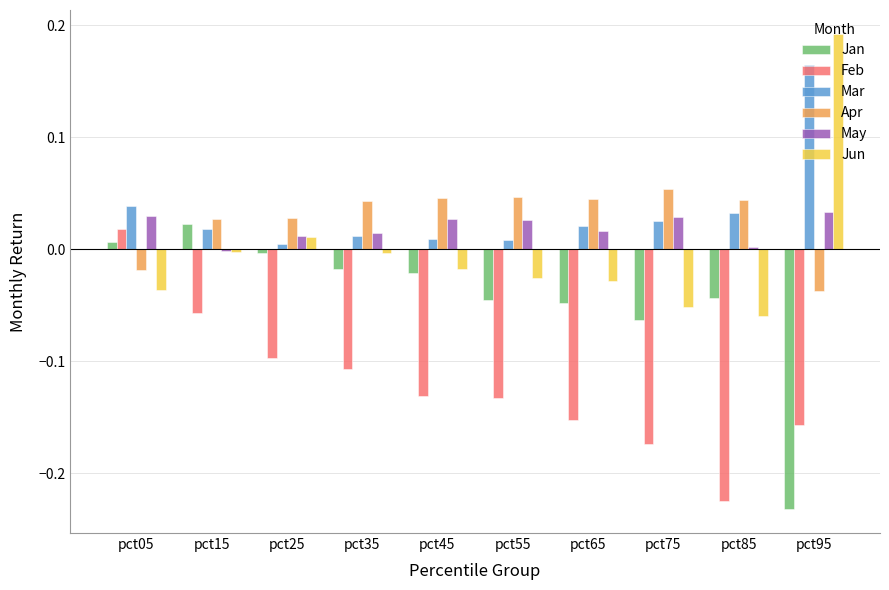

Between pct15 and pct55, which series saw the biggest shift?

Feb